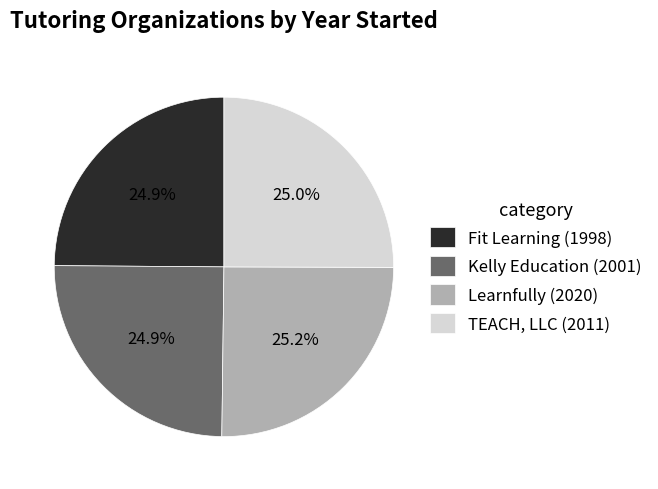

Is there a majority slice in this chart?

No